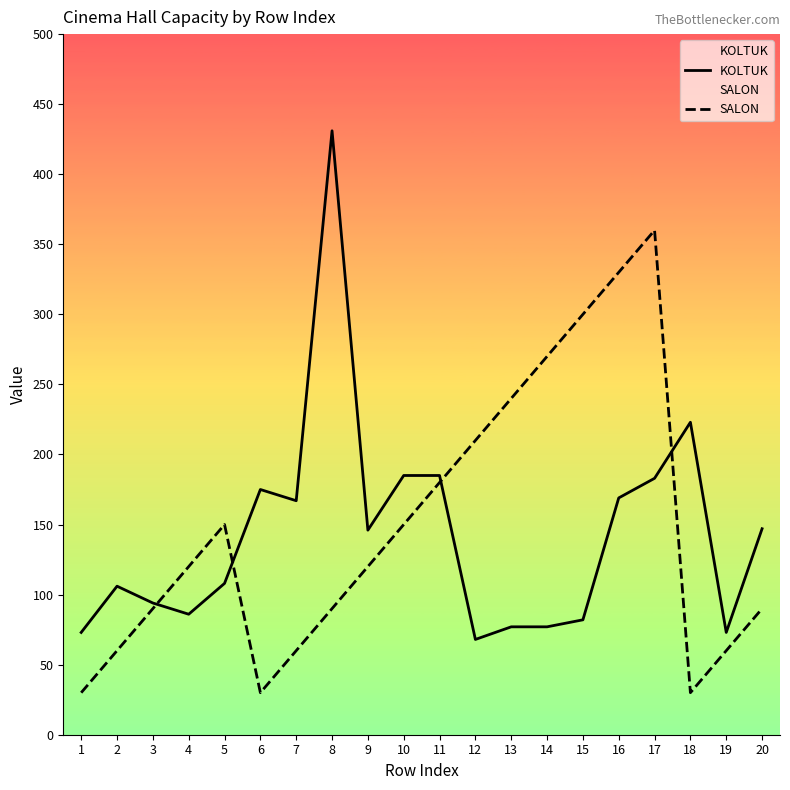

True or false: KOLTUK has a value of 94 at 3.

True